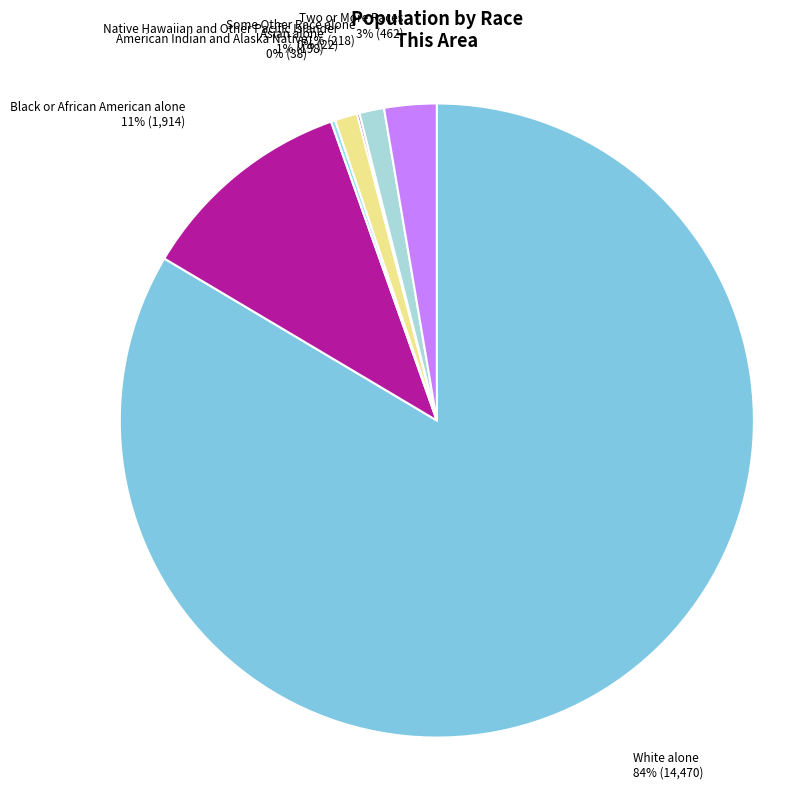

To the nearest percent, what portion does White alone represent?

84%